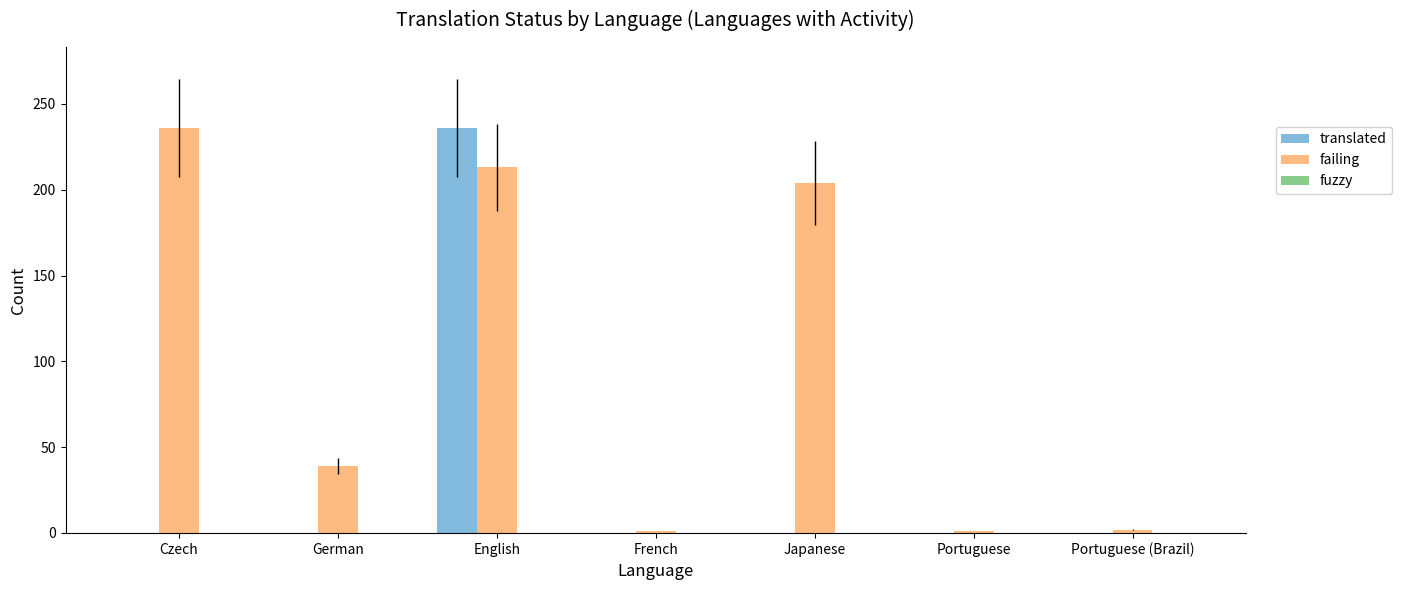

Is the value of failing at German greater than the value of translated at English?

No